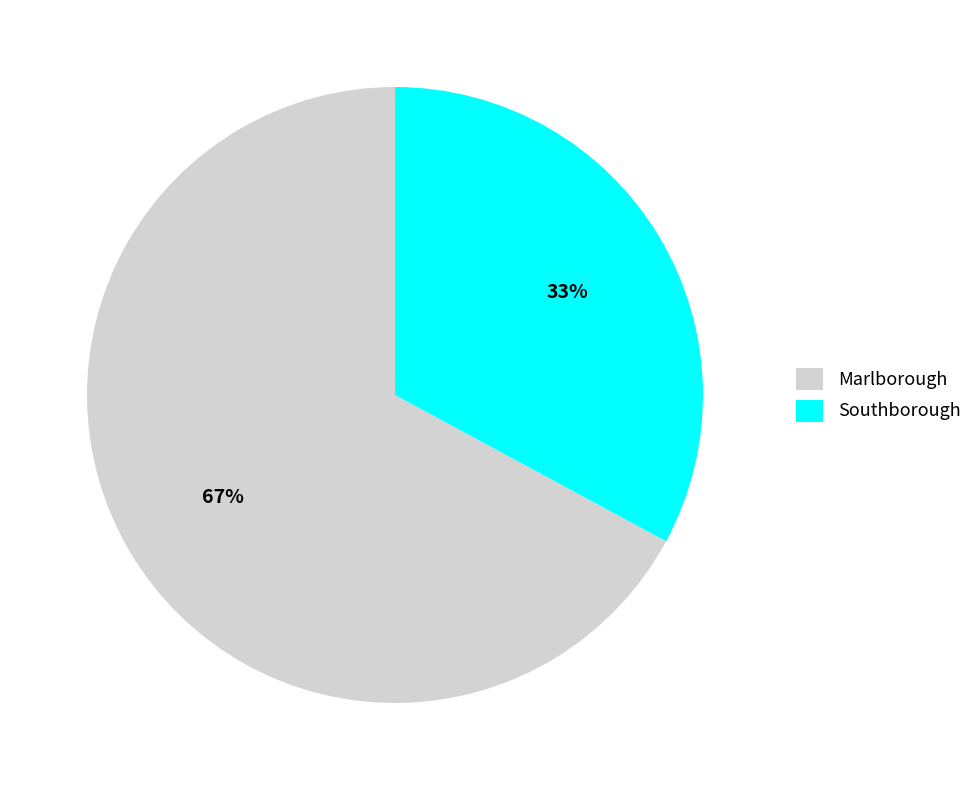

What is the smallest slice in the pie chart?

Southborough